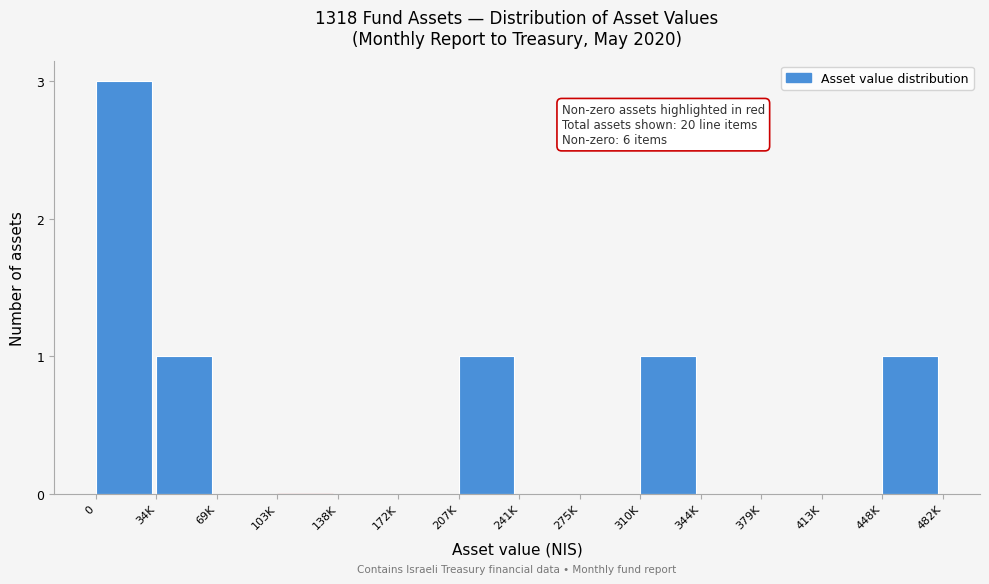

Reading left to right, extract all data points from this chart.

0=3	34K=1	69K=0	103K=0	138K=0	172K=0	207K=1	241K=0	275K=0	310K=1	344K=0	379K=0	413K=0	448K=1